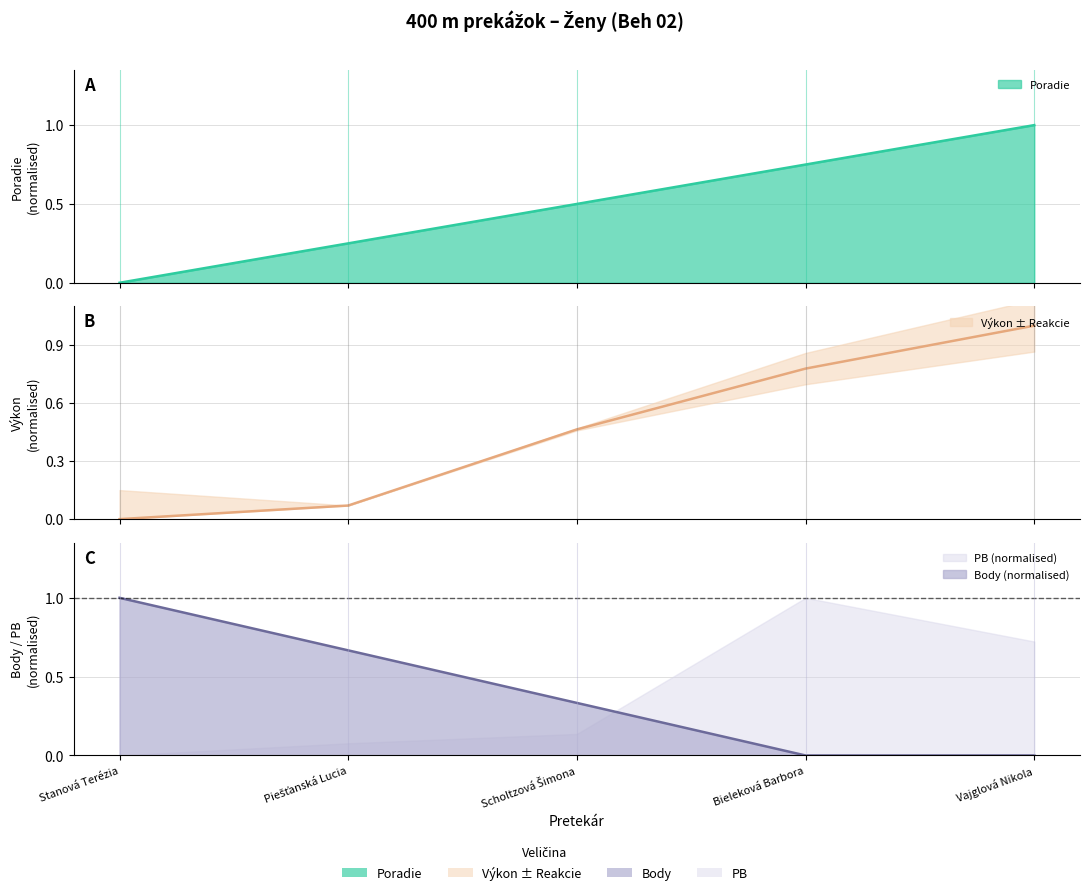

List the series in order of their peak value, lowest first.

Poradie, Výkon, Body